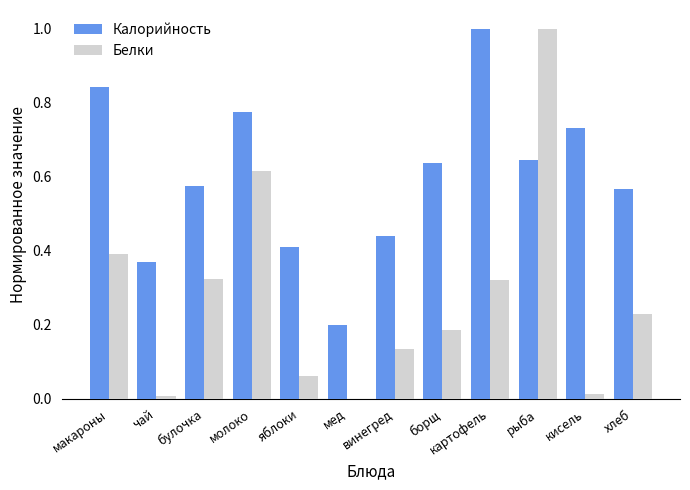

How many series are shown in this chart?

2